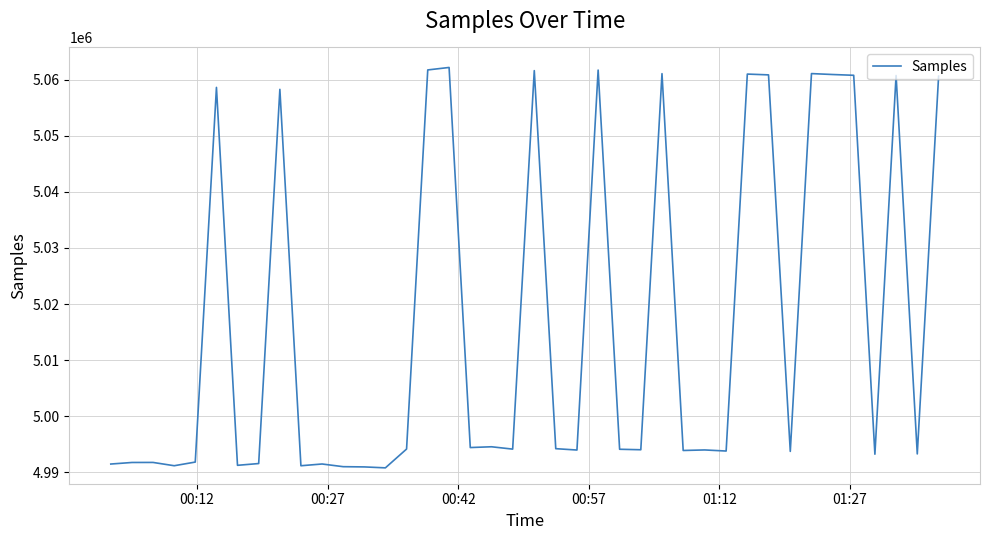

How many lines are shown in the chart?

1